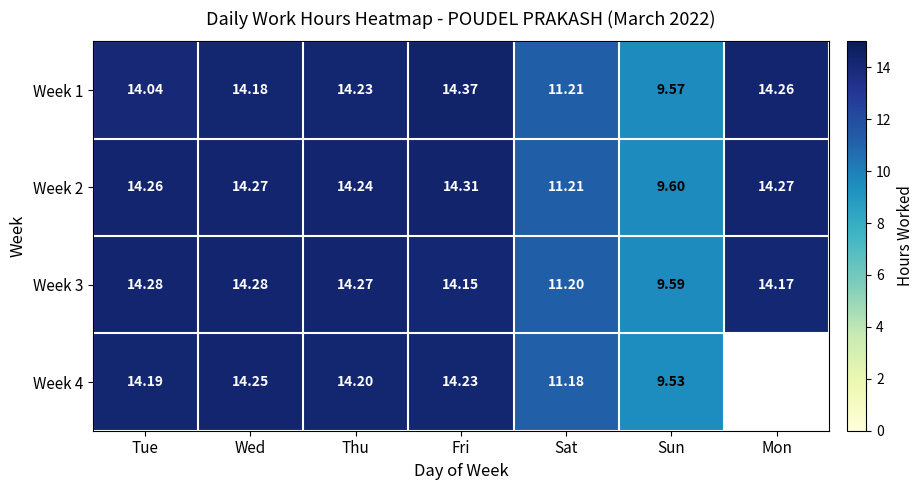

What is the approximate value of Week 4 at Wed?

14.2